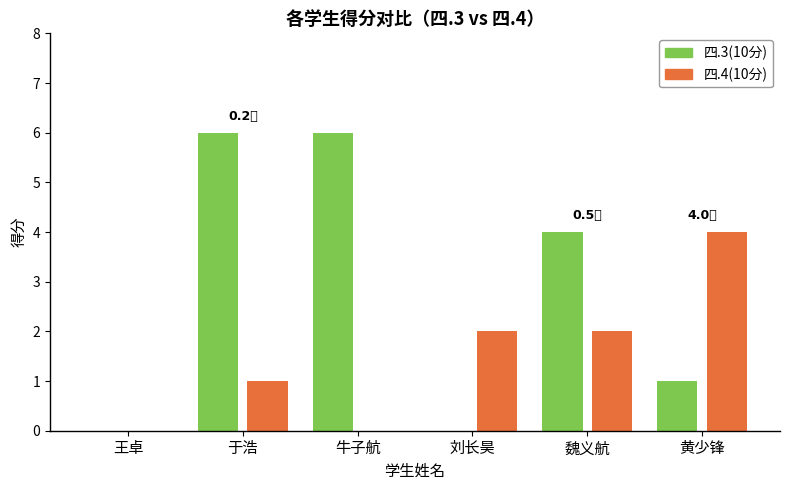

What value does the 四.4(10分) series have at 刘长昊?

2